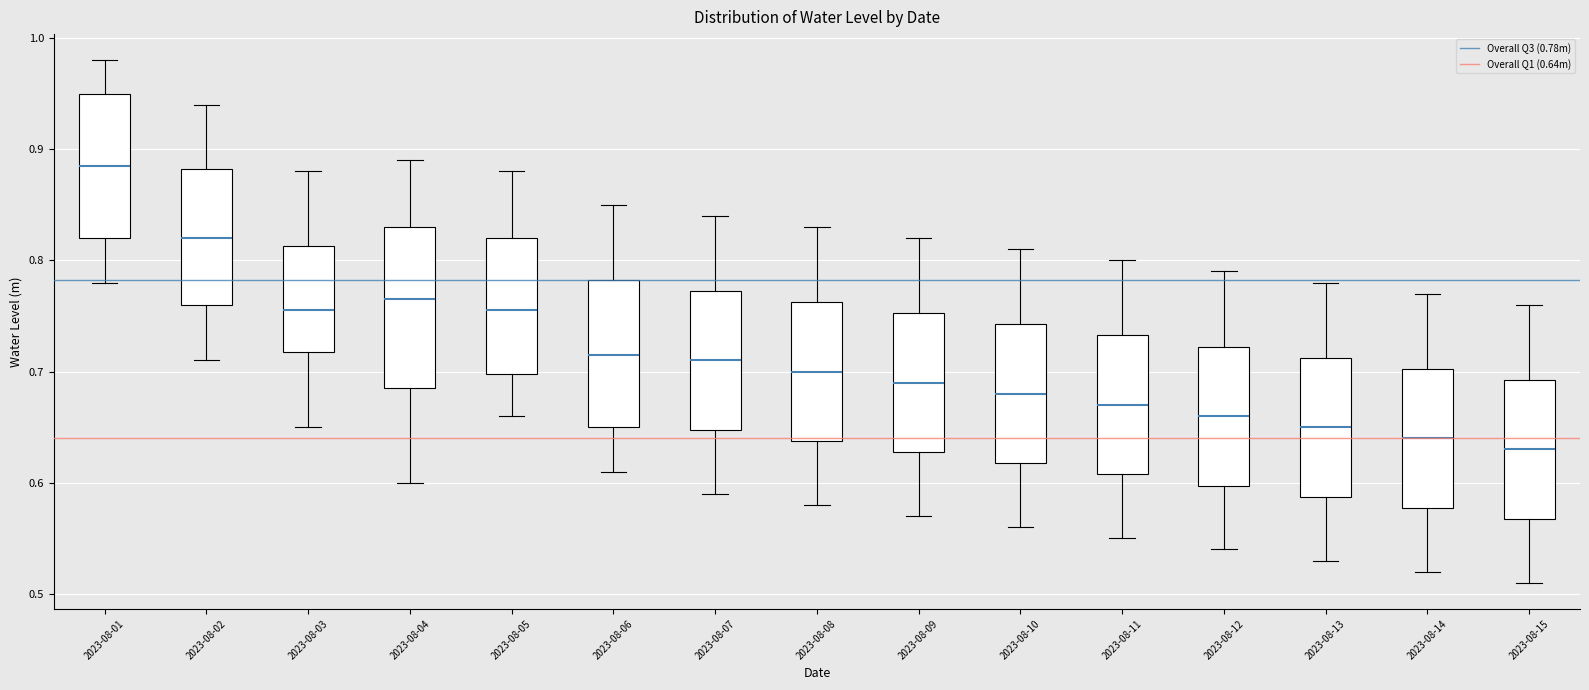

Which box has the highest median line?

2023-08-01